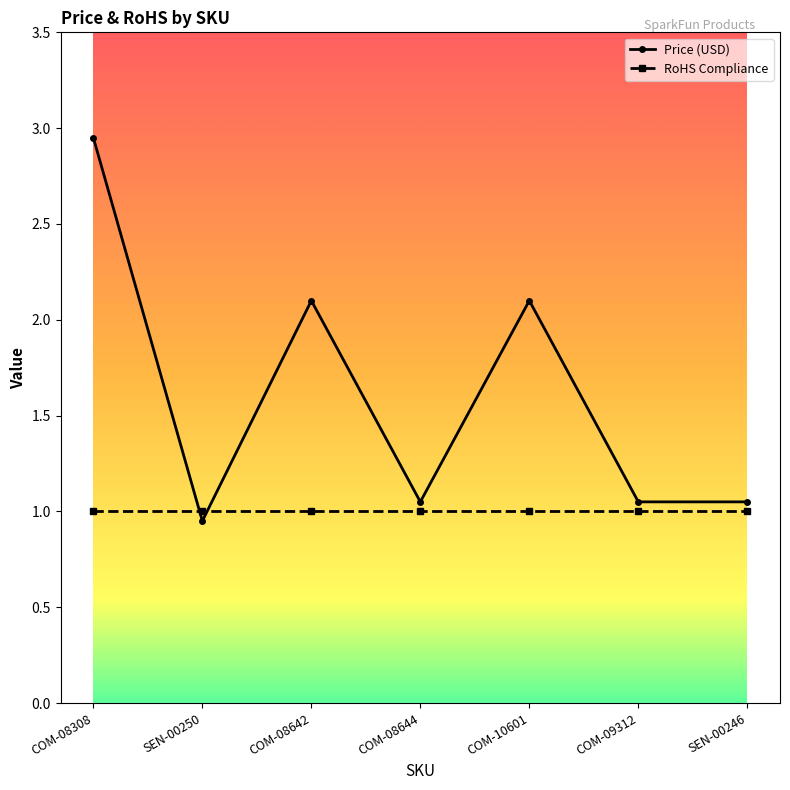

What is the label of the 5th point from the right?

COM-08642